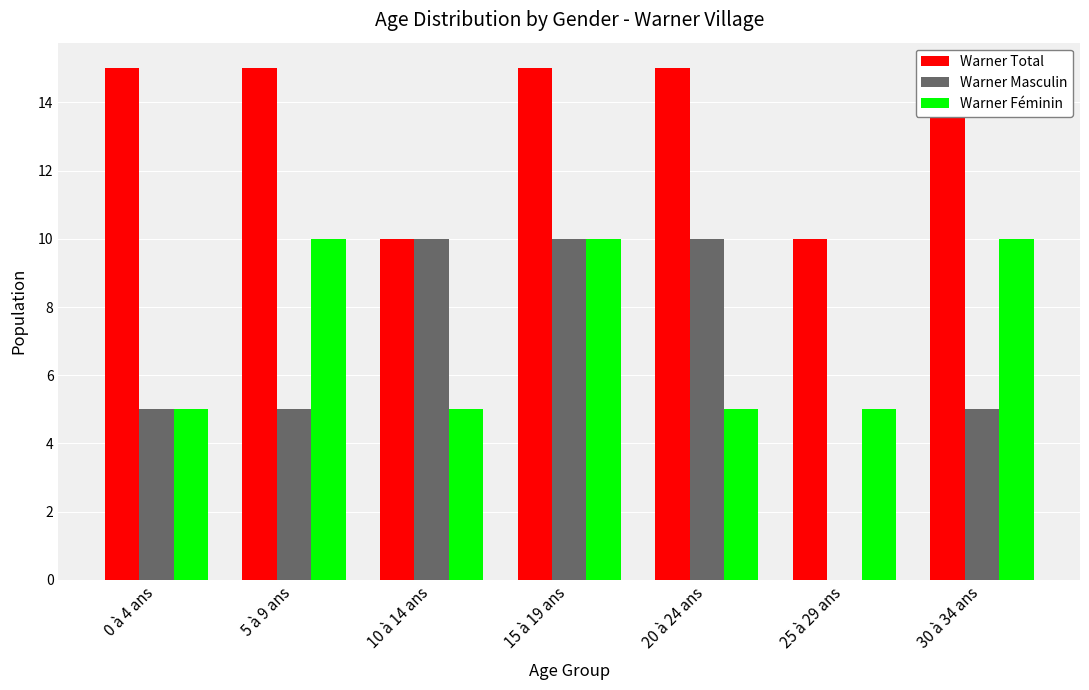

Is it true that Warner Total equals 15 at 5 à 9 ans?

True